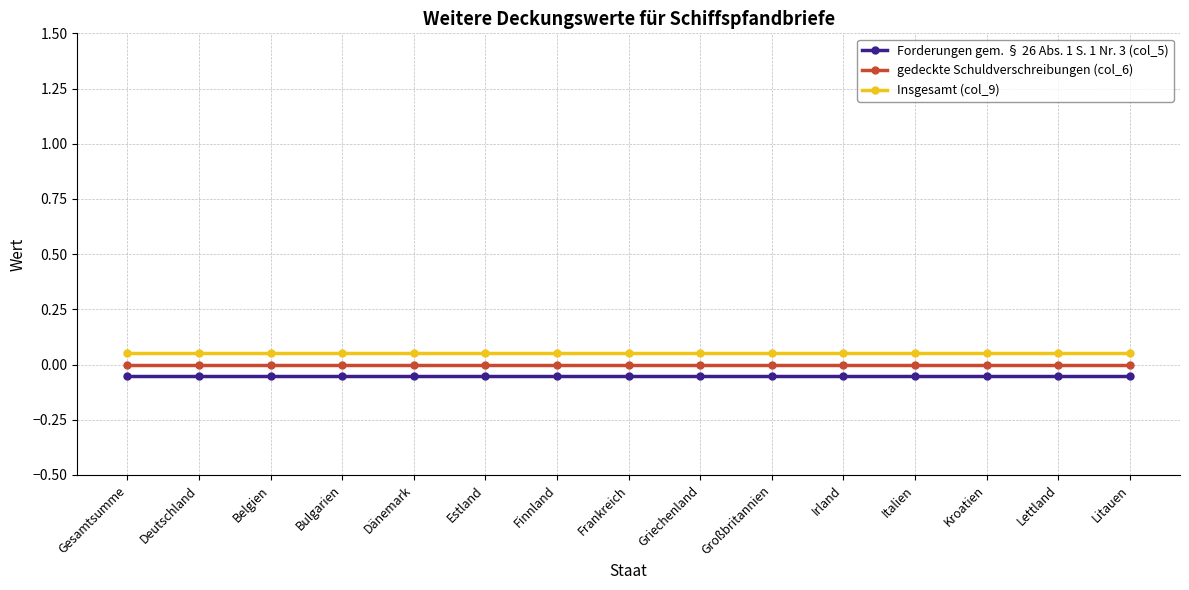

True or false: Forderungen gem. § 26 Abs. 1 S. 1 Nr. 3 (col_5) and Insgesamt (col_9) intersect in this chart.

False